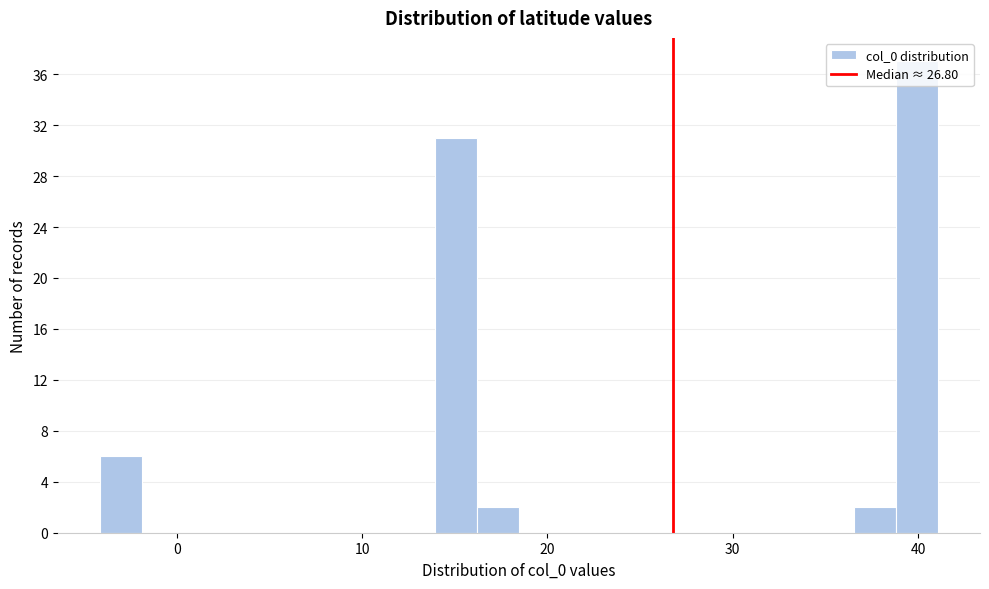

Read against the x-axis, roughly where is the centre of the tallest bar?

40